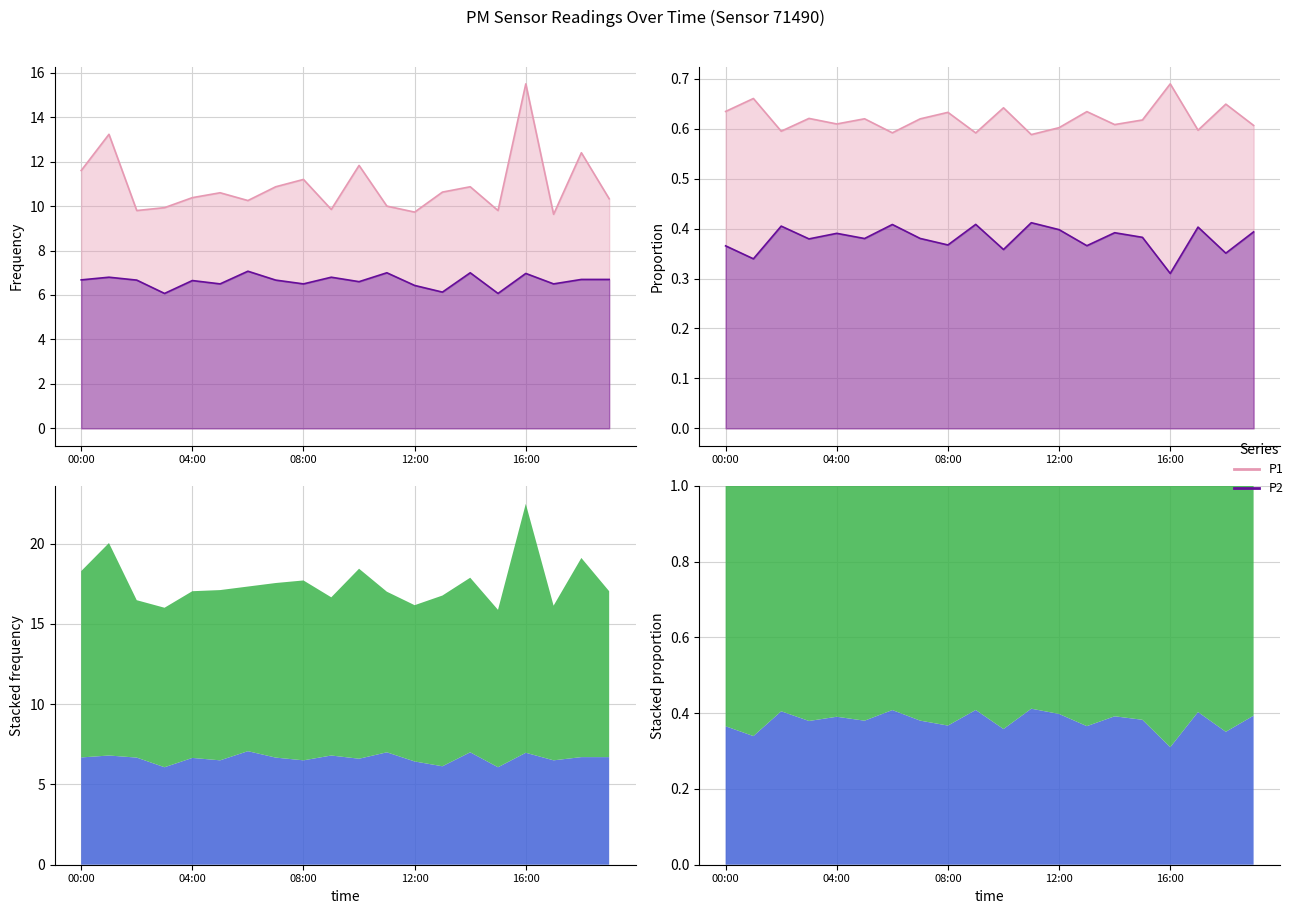

How many interior local valleys does the P2 series have?

7